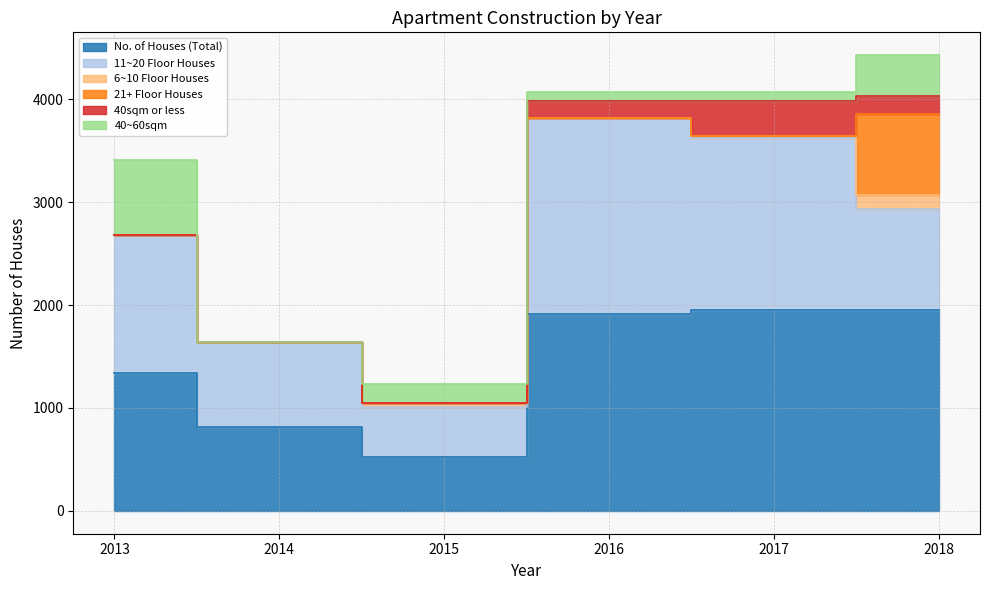

What is the spread (max minus min) of values at 2017?

1952